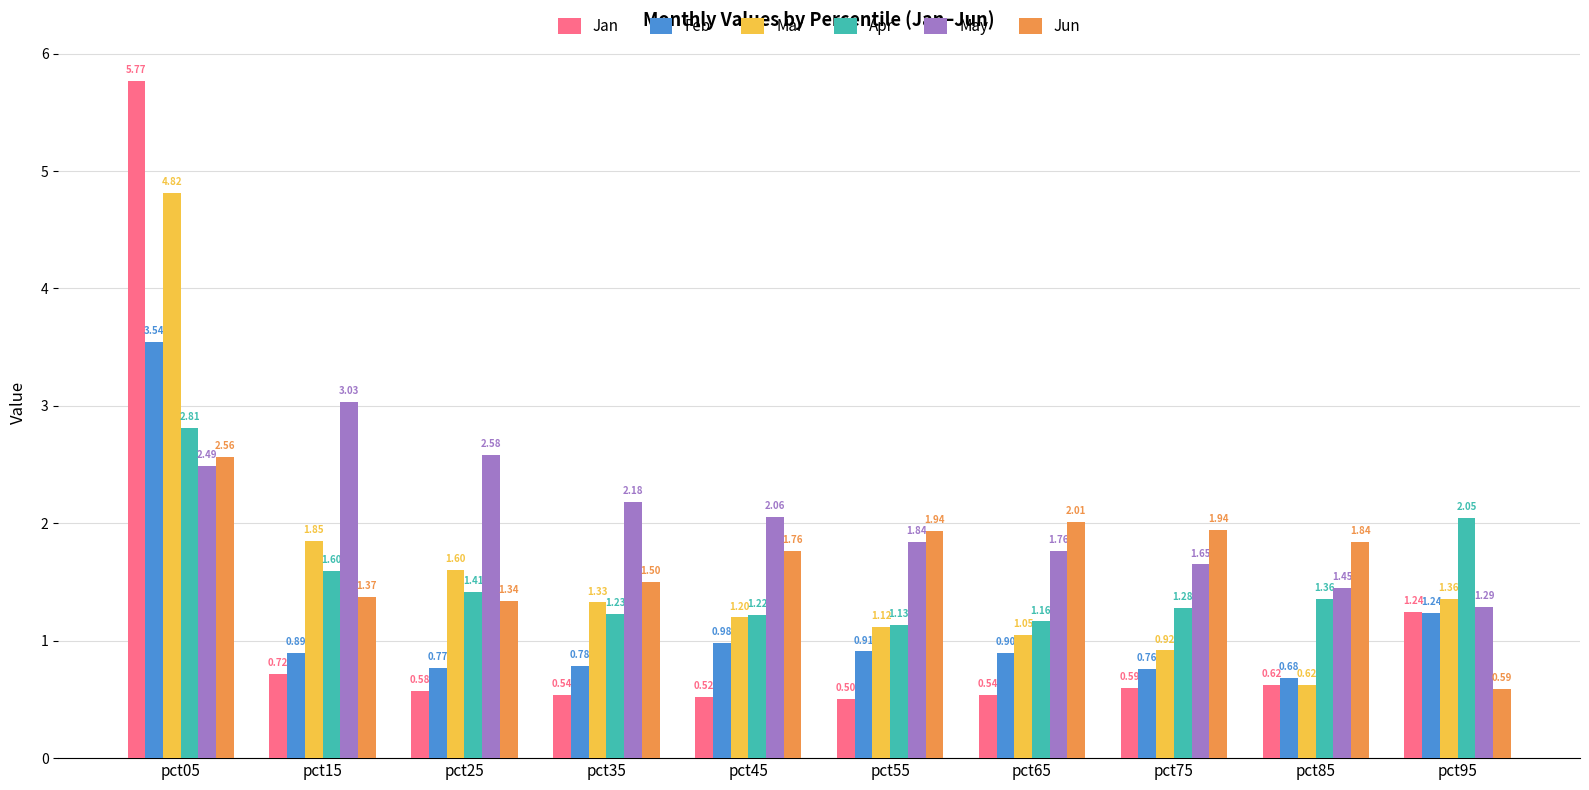

What are all the series names shown in the legend?

Jan, Feb, Mar, Apr, May, Jun